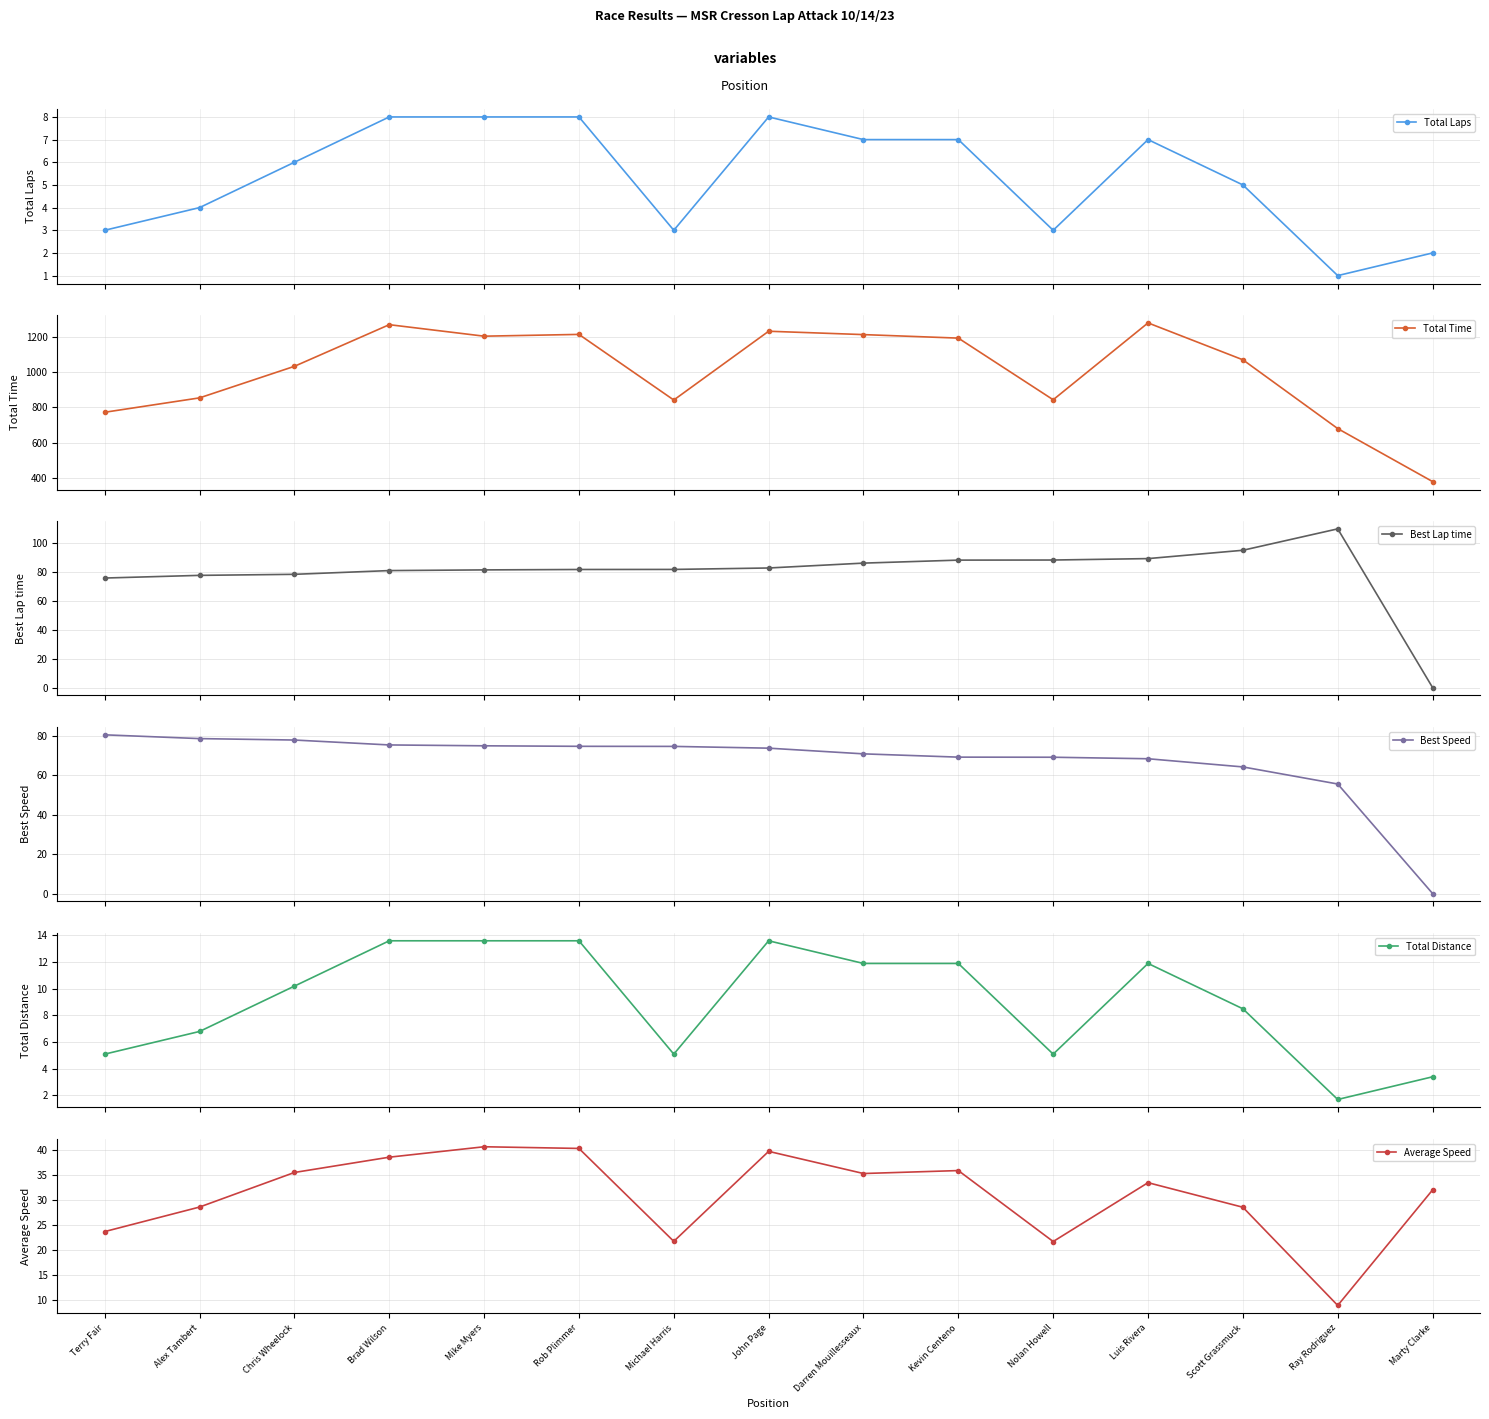

The value of Total Laps at Alex Tambert is 4.0. True or false?

True